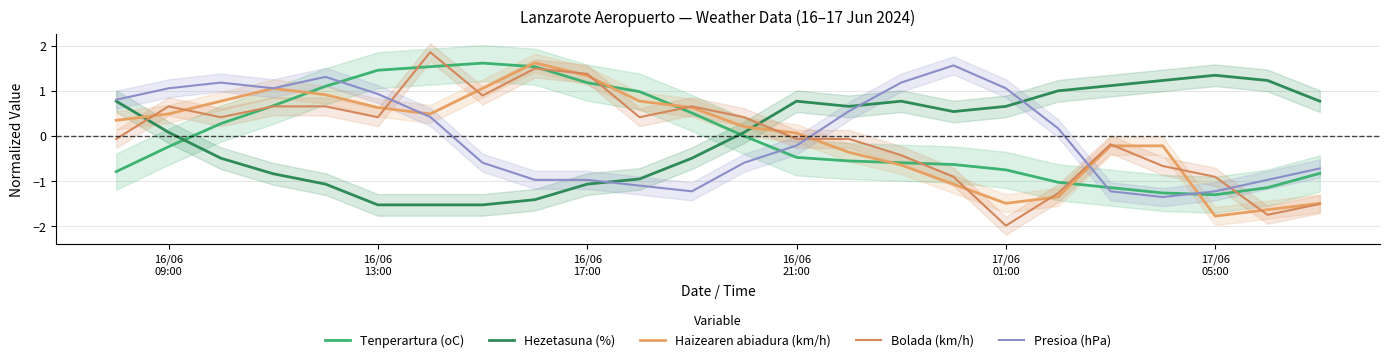

Reading left to right, extract all data points from this chart.

Tenperartura (oC): -0.8	-0.2	0.3	0.7	1.1	1.5	1.5	1.6	1.5	1.2	1.0	0.5	-0.0	-0.5	-0.6	-0.6	-0.6	-0.8	-1.0	-1.2	-1.3	-1.3	-1.2	-0.8
Hezetasuna (%): 0.8	0.1	-0.5	-0.8	-1.1	-1.5	-1.5	-1.5	-1.4	-1.1	-1.0	-0.5	0.1	0.8	0.7	0.8	0.5	0.7	1.0	1.1	1.2	1.3	1.2	0.8
Haizearen abiadura (km/h): 0.3	0.5	0.8	1.0	0.9	0.6	0.5	1.0	1.6	1.3	0.8	0.6	0.2	0.1	-0.4	-0.6	-1.1	-1.5	-1.4	-0.2	-0.2	-1.8	-1.6	-1.5
Bolada (km/h): -0.1	0.7	0.4	0.7	0.7	0.4	1.9	0.9	1.5	1.4	0.4	0.7	0.4	-0.1	-0.1	-0.4	-0.9	-2.0	-1.3	-0.2	-0.7	-0.9	-1.8	-1.5
Presioa (hPa): 0.8	1.1	1.2	1.1	1.3	0.9	0.4	-0.6	-1.0	-1.0	-1.1	-1.2	-0.6	-0.2	0.5	1.2	1.6	1.1	0.2	-1.2	-1.4	-1.2	-1.0	-0.7